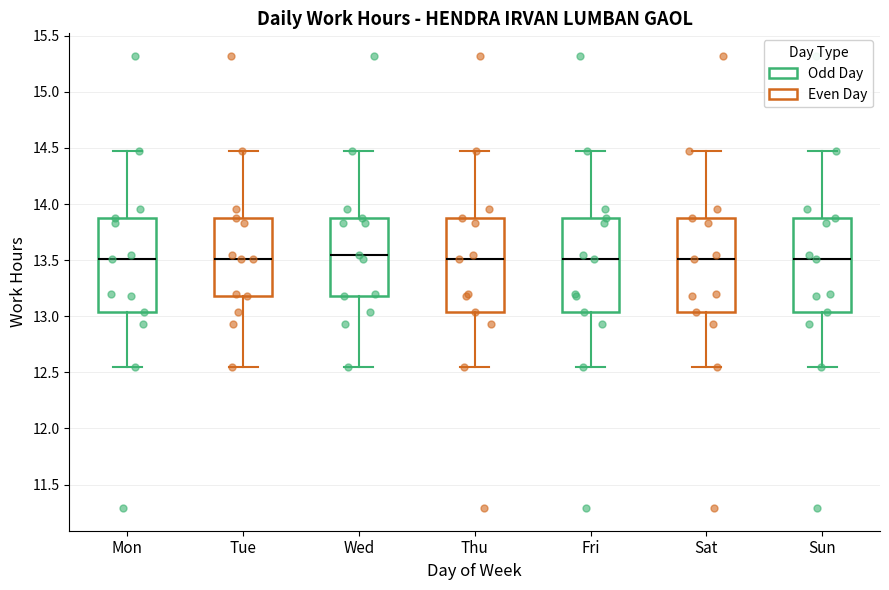

Where is the upper edge of the box for Mon on the y-axis? The values are not printed on the chart, so give them approximately, as read against the axis.

13.90